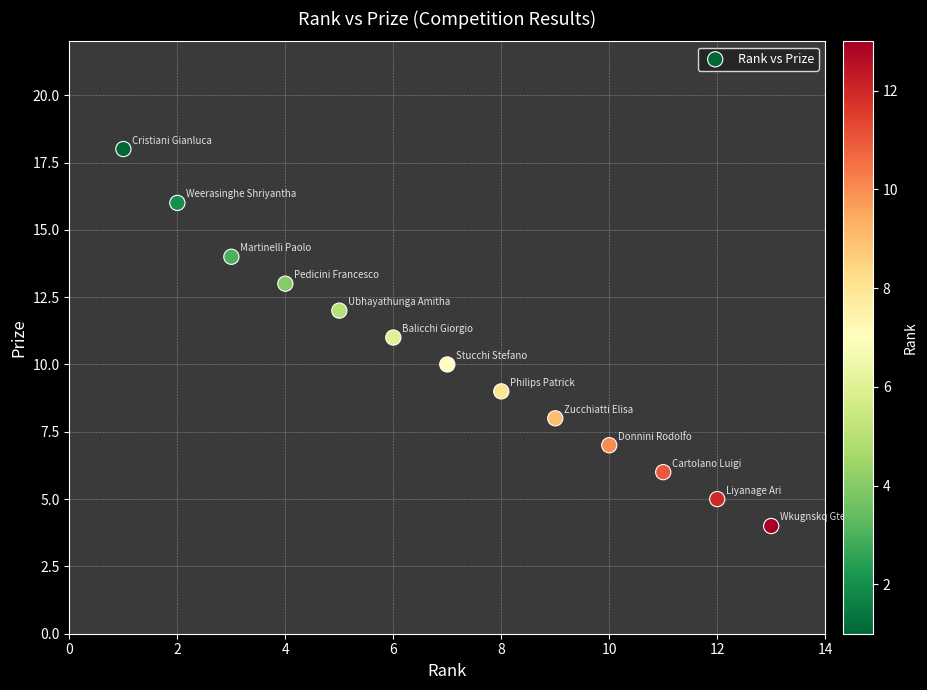

What is the range of Y values (max minus min)?

14